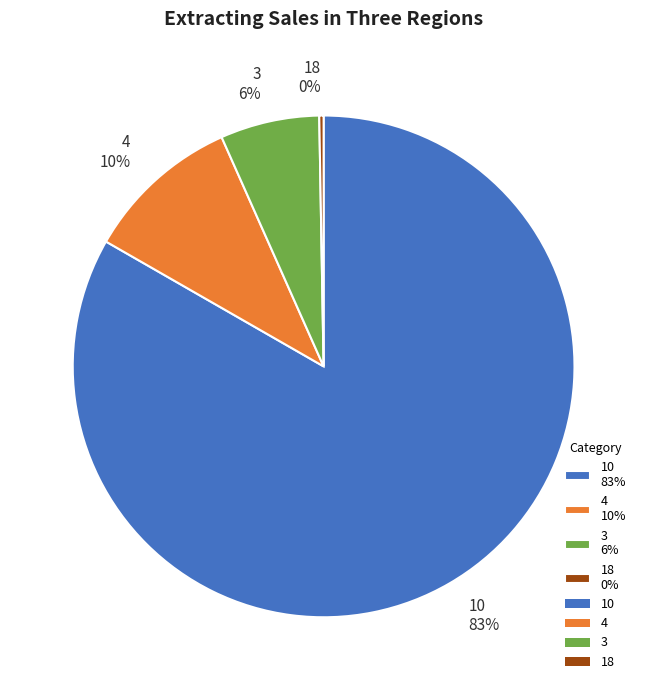

Do 3 6% and 10 83% together represent more than half of the pie?

Yes